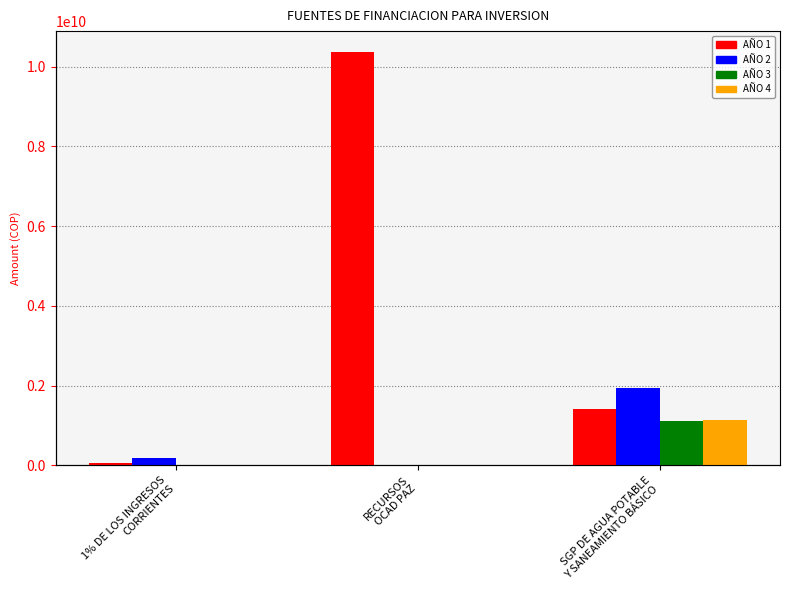

What is the label of the 2nd bar from the left?

RECURSOS
OCAD PAZ